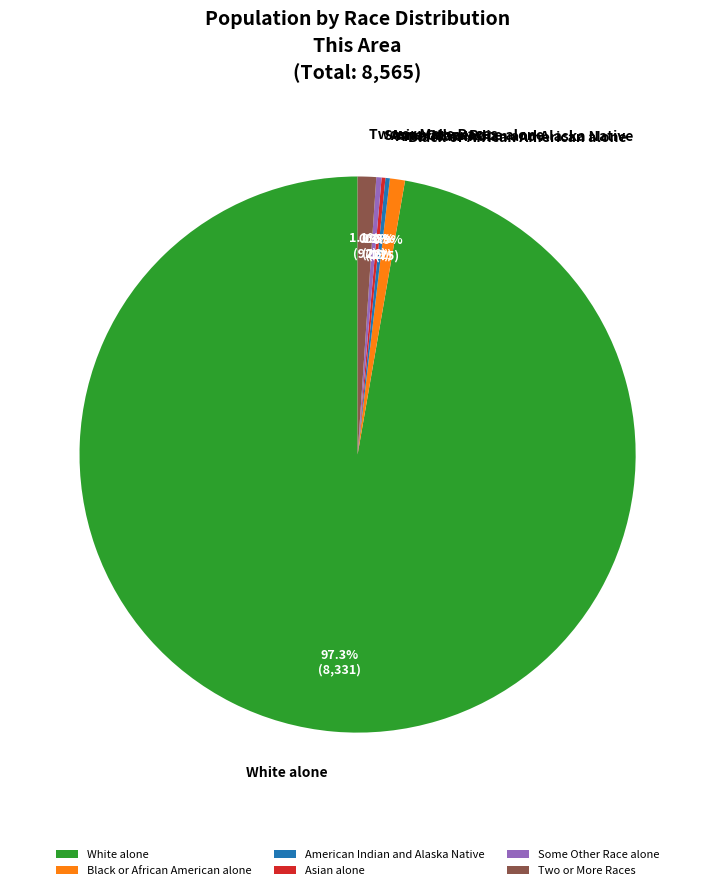

How much of the chart is everything except Black or African American alone?

99.1%